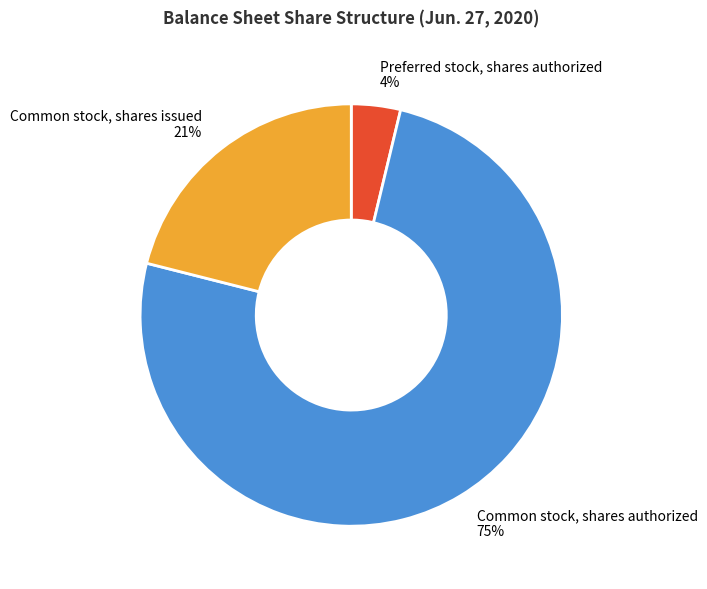

Combined, do Preferred stock, shares authorized and Common stock, shares authorized account for over 50%?

Yes